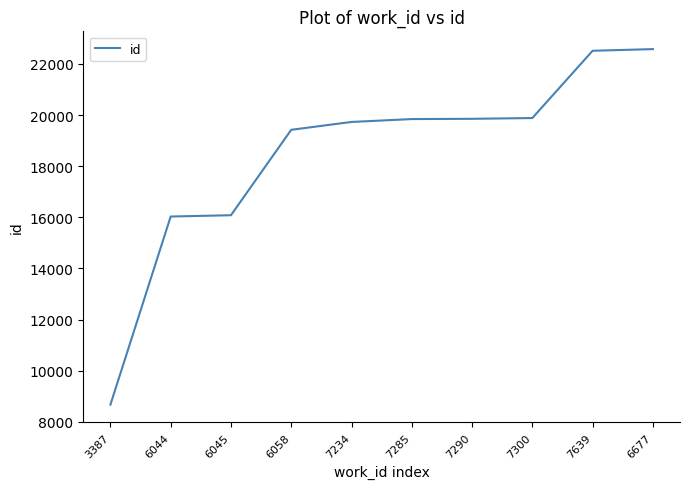

How many distinct data groups are displayed?

1